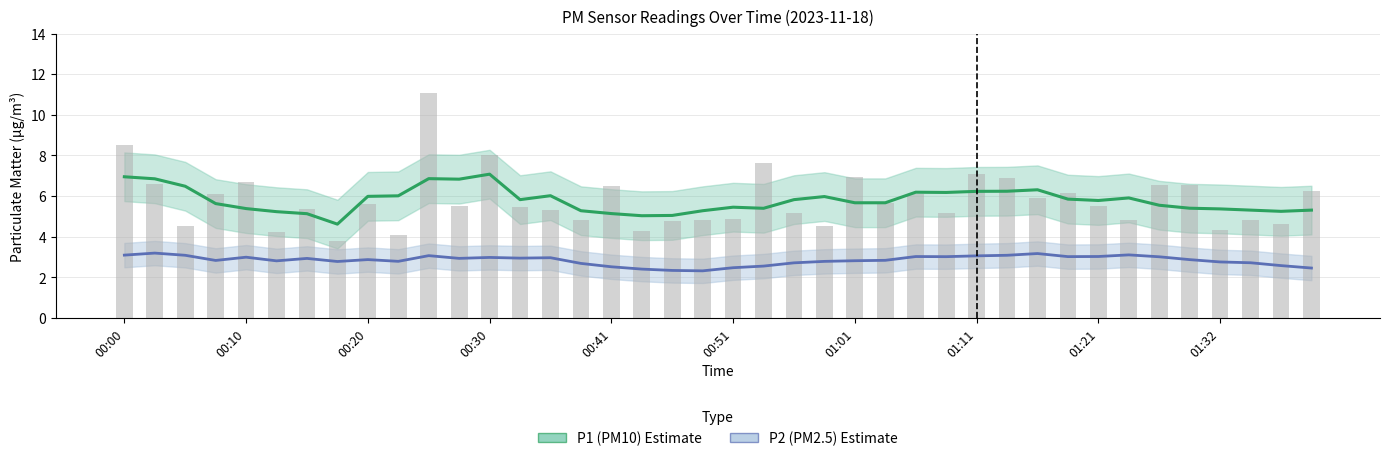

Reading right to left, extract all data points from this chart.

6.2	4.6	4.8	4.3	6.5	6.5	4.8	5.5	6.1	5.9	6.9	7.1	5.2	6.1	5.6	6.9	4.5	5.2	7.6	4.9	4.8	4.8	4.3	6.5	4.8	5.3	5.5	8.0	5.5	11.1	4.1	5.6	3.8	5.4	4.2	6.7	6.1	4.5	6.6	8.5